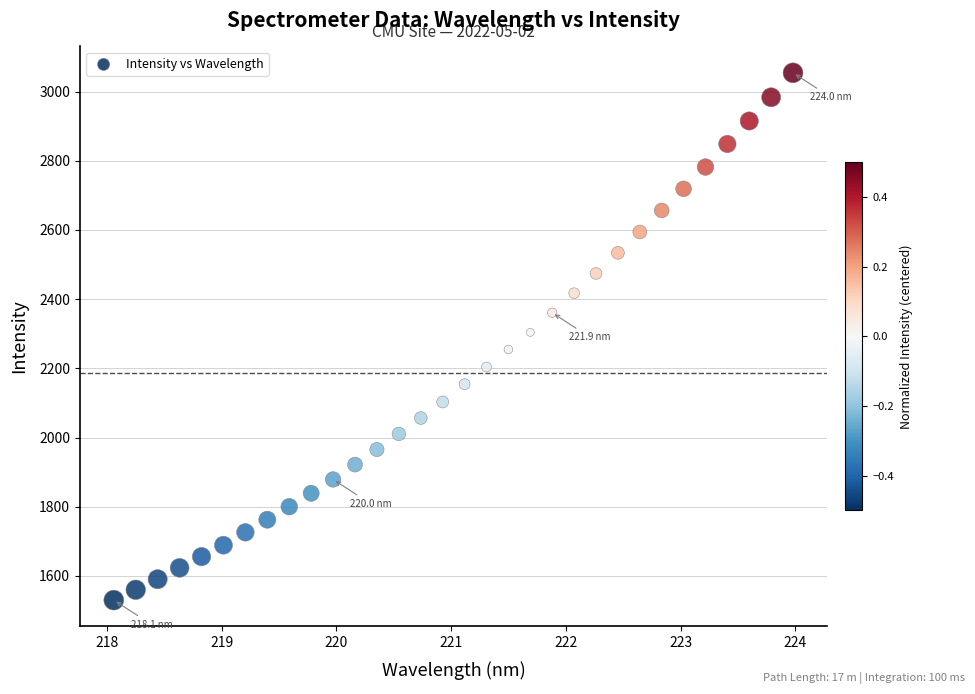

What is the range of Y values (max minus min)?

1524.1